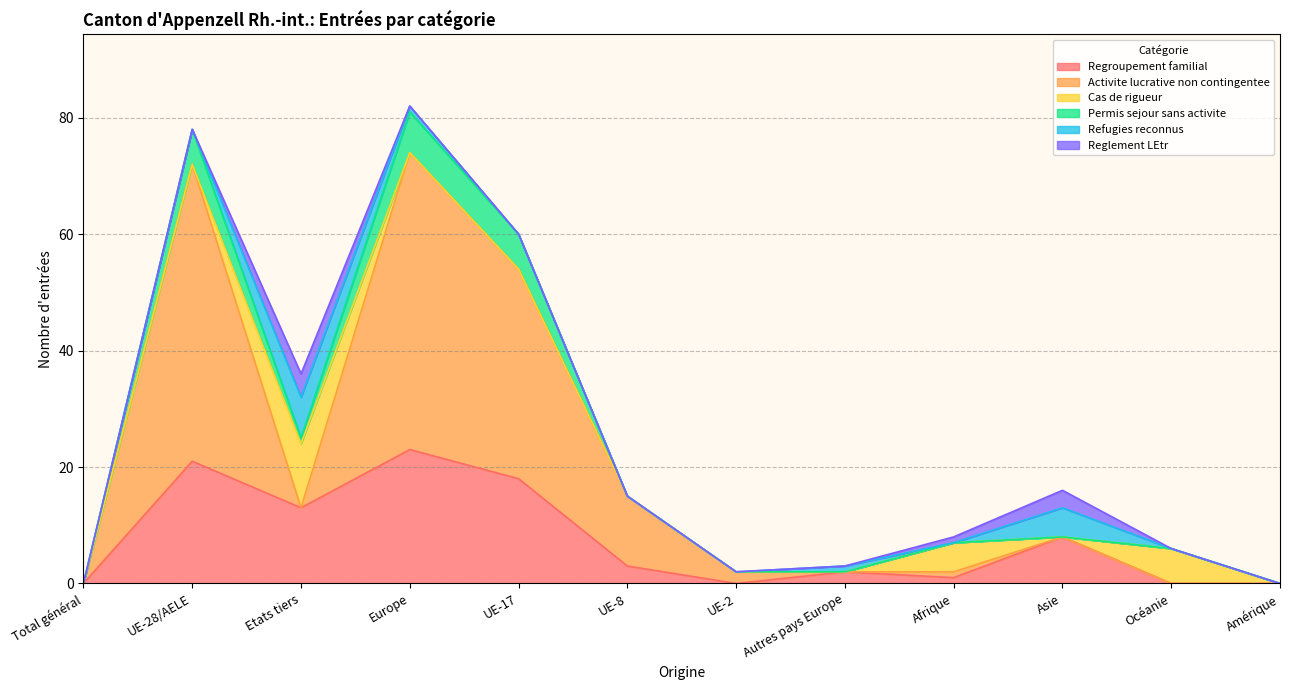

Reading left to right, what are all the values shown in this chart?

Regroupement familial: Total général=0	UE-28/AELE=21	Etats tiers=13	Europe=23	UE-17=18	UE-8=3	UE-2=0	Autres pays Europe=2	Afrique=1	Asie=8	Océanie=0	Amérique=0
Activite lucrative non contingentee: Total général=0	UE-28/AELE=51	Etats tiers=0	Europe=51	UE-17=36	UE-8=12	UE-2=2	Autres pays Europe=0	Afrique=1	Asie=0	Océanie=0	Amérique=0
Cas de rigueur: Total général=0	UE-28/AELE=0	Etats tiers=11	Europe=0	UE-17=0	UE-8=0	UE-2=0	Autres pays Europe=0	Afrique=5	Asie=0	Océanie=6	Amérique=0
Permis sejour sans activite: Total général=0	UE-28/AELE=6	Etats tiers=1	Europe=7	UE-17=6	UE-8=0	UE-2=0	Autres pays Europe=0	Afrique=0	Asie=0	Océanie=0	Amérique=0
Refugies reconnus: Total général=0	UE-28/AELE=0	Etats tiers=7	Europe=1	UE-17=0	UE-8=0	UE-2=0	Autres pays Europe=1	Afrique=0	Asie=5	Océanie=0	Amérique=0
Reglement LEtr: Total général=0	UE-28/AELE=0	Etats tiers=4	Europe=0	UE-17=0	UE-8=0	UE-2=0	Autres pays Europe=0	Afrique=1	Asie=3	Océanie=0	Amérique=0